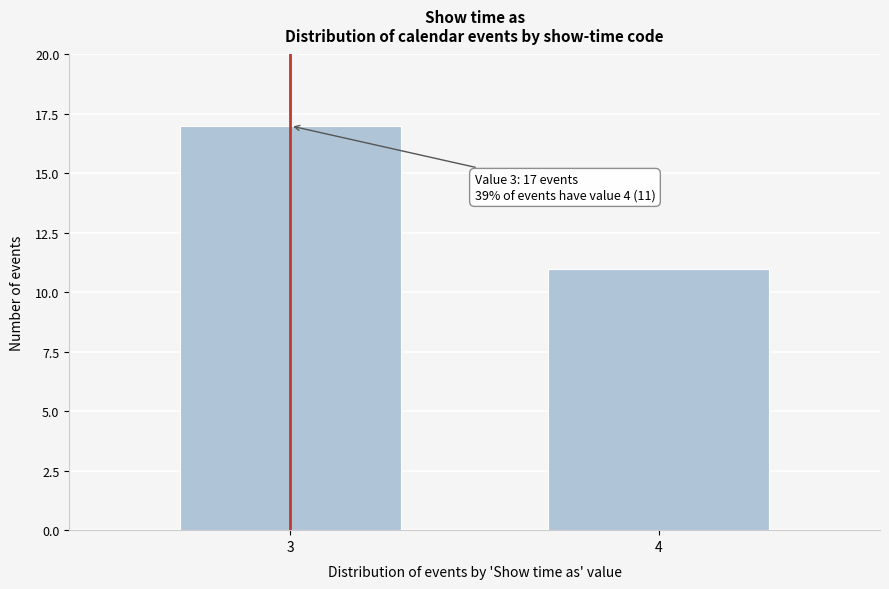

Reading right to left, list all the values displayed in this chart.

11	17